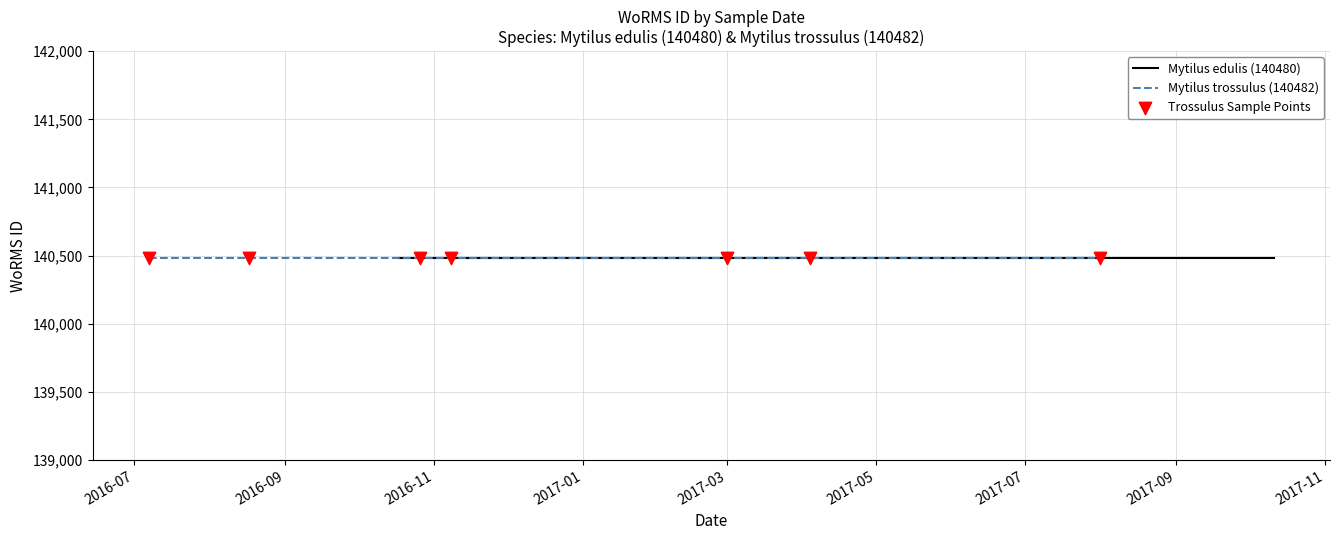

Which has a higher value, 10-10-2017 or 08-11-2016?

08-11-2016